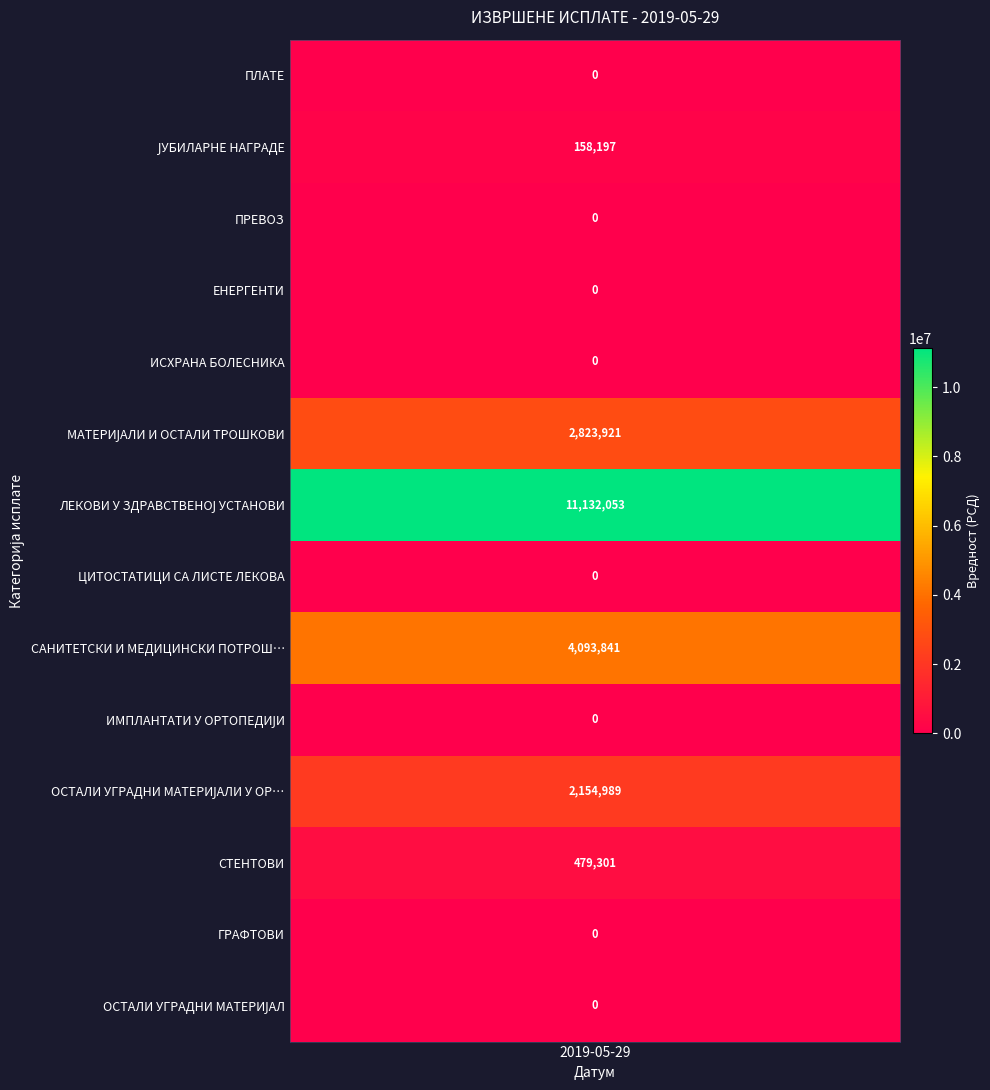

Rank the series by their maximum value, from lowest to highest.

ПЛАТЕ, ПРЕВОЗ, ЕНЕРГЕНТИ, ИСХРАНА БОЛЕСНИКА, ЦИТОСТАТИЦИ СА ЛИСТЕ ЛЕКОВА, ИМПЛАНТАТИ У ОРТОПЕДИЈИ, ГРАФТОВИ, ОСТАЛИ УГРАДНИ МАТЕРИЈАЛ, ЈУБИЛАРНЕ НАГРАДЕ, СТЕНТОВИ, ОСТАЛИ УГРАДНИ МАТЕРИЈАЛИ У ОРТОПЕДИЈИ, МАТЕРИЈАЛИ И ОСТАЛИ ТРОШКОВИ, САНИТЕТСКИ И МЕДИЦИНСКИ ПОТРОШНИ МАТЕРИЈАЛИ, ЛЕКОВИ У ЗДРАВСТВЕНОЈ УСТАНОВИ